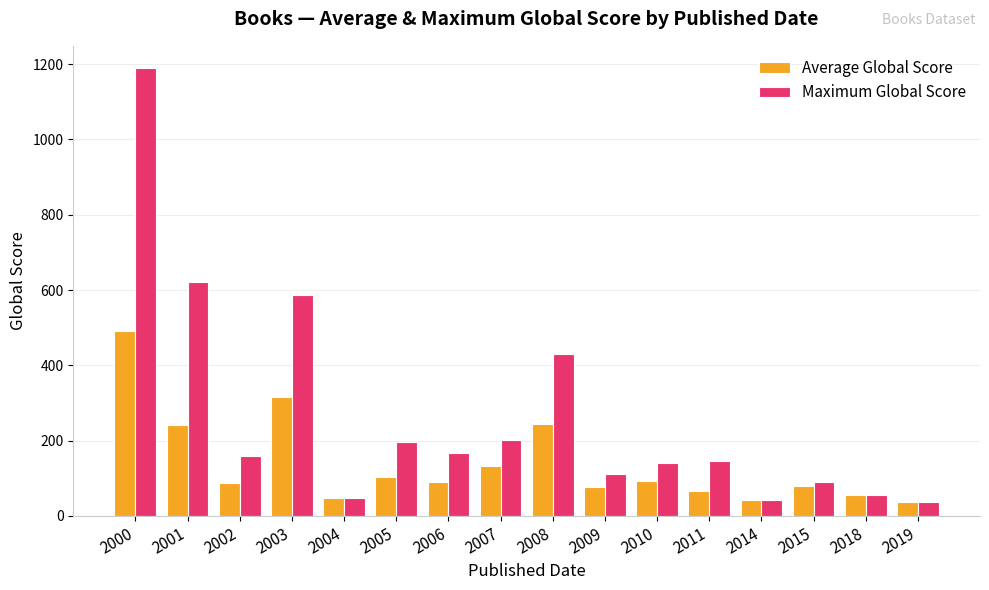

What is the total value across all series at 2008?

673.0